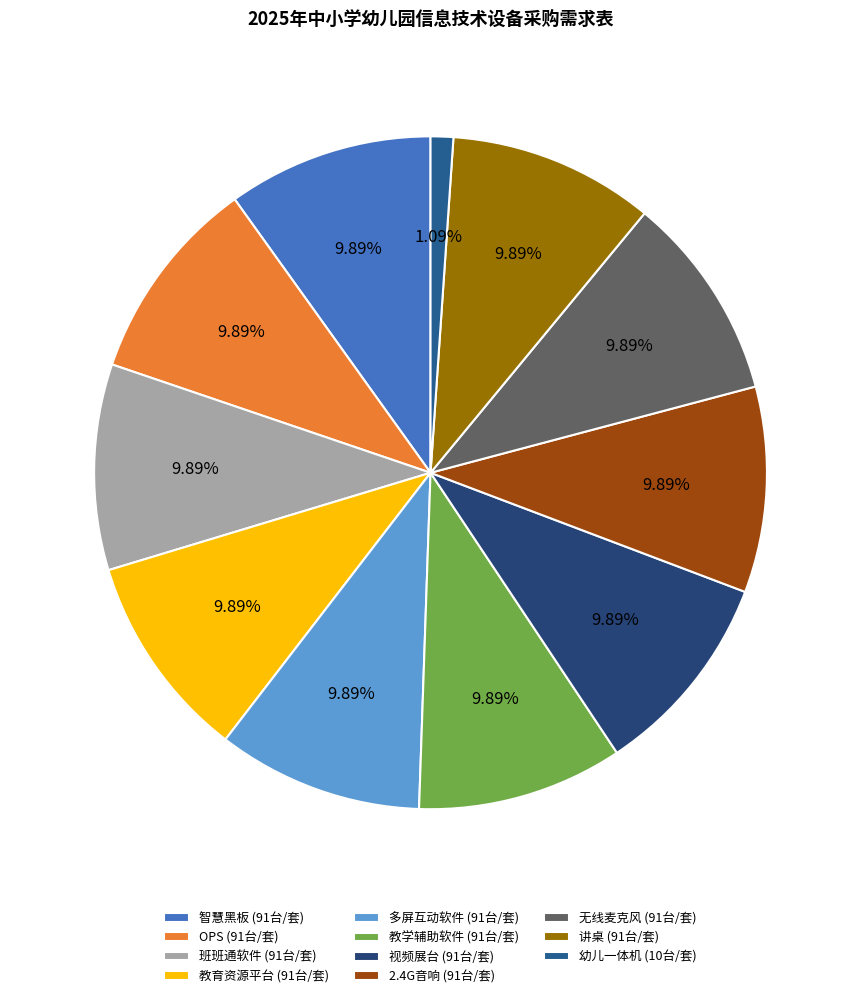

What percentage is the 教育资源平台 slice, to the nearest percent?

10%